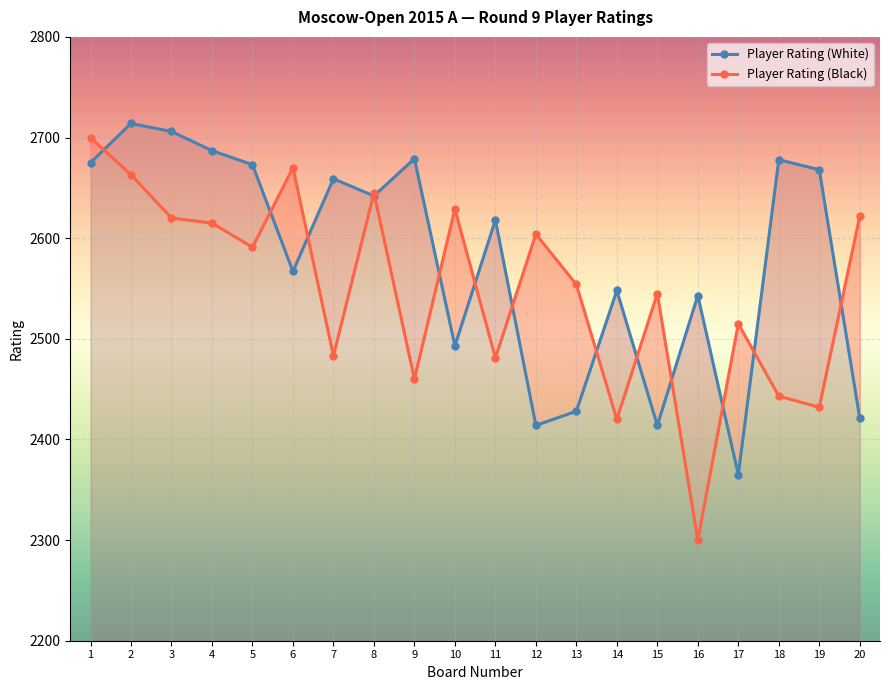

The Player Rating (Black) series shows 2670 at 6. True or false?

True